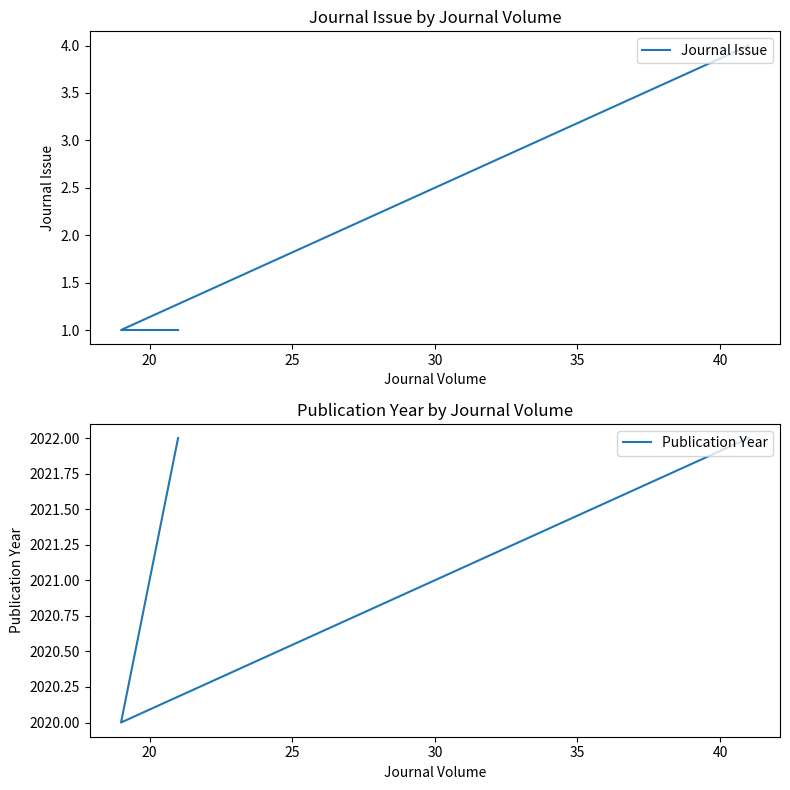

At 20, list the series in order from smallest to largest.

Journal Issue, Publication Year